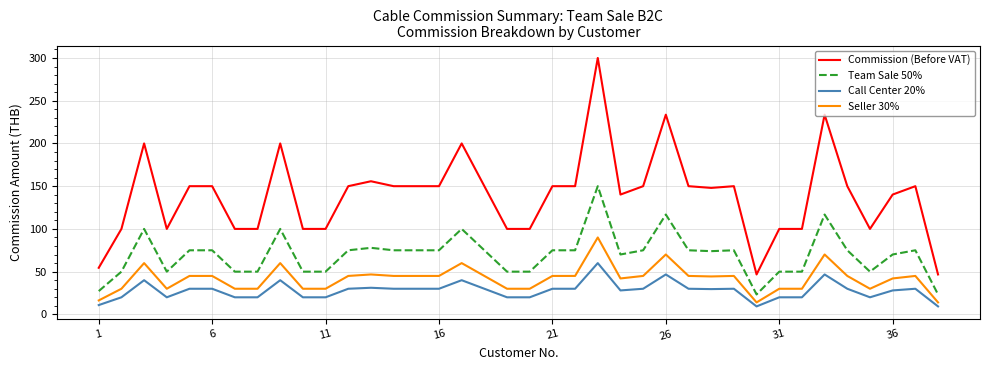

What is the sum of all Commission (Before VAT) values?

5299.4